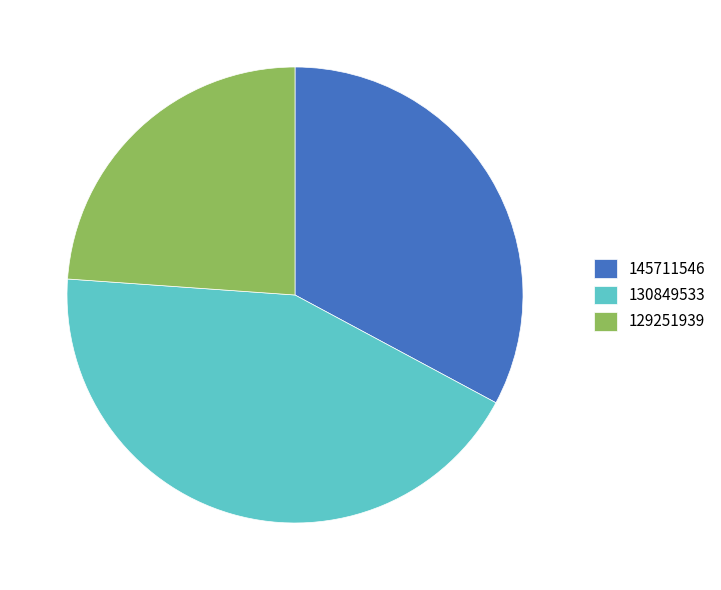

Which category has the smallest portion of the pie?

129251939